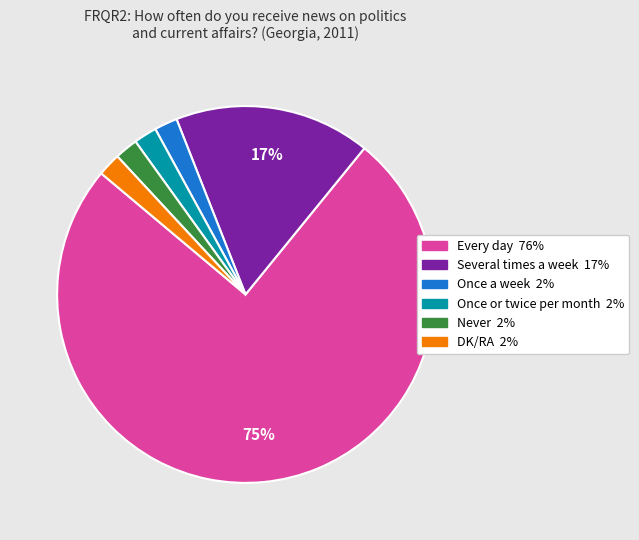

To the nearest percent, what is the average slice percentage?

17%